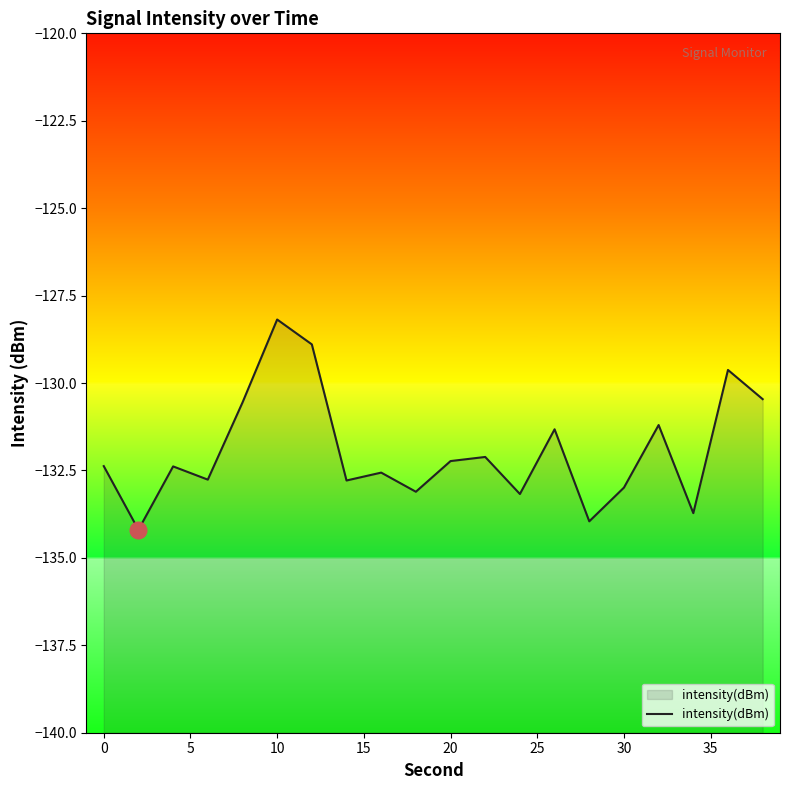

True or false: the data shows -128.2 at 10.

True